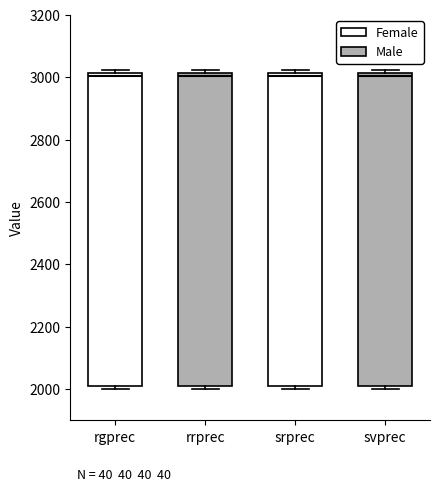

Where is the lower edge of the box for rrprec on the y-axis? The values are not printed on the chart, so give them approximately, as read against the axis.

2000